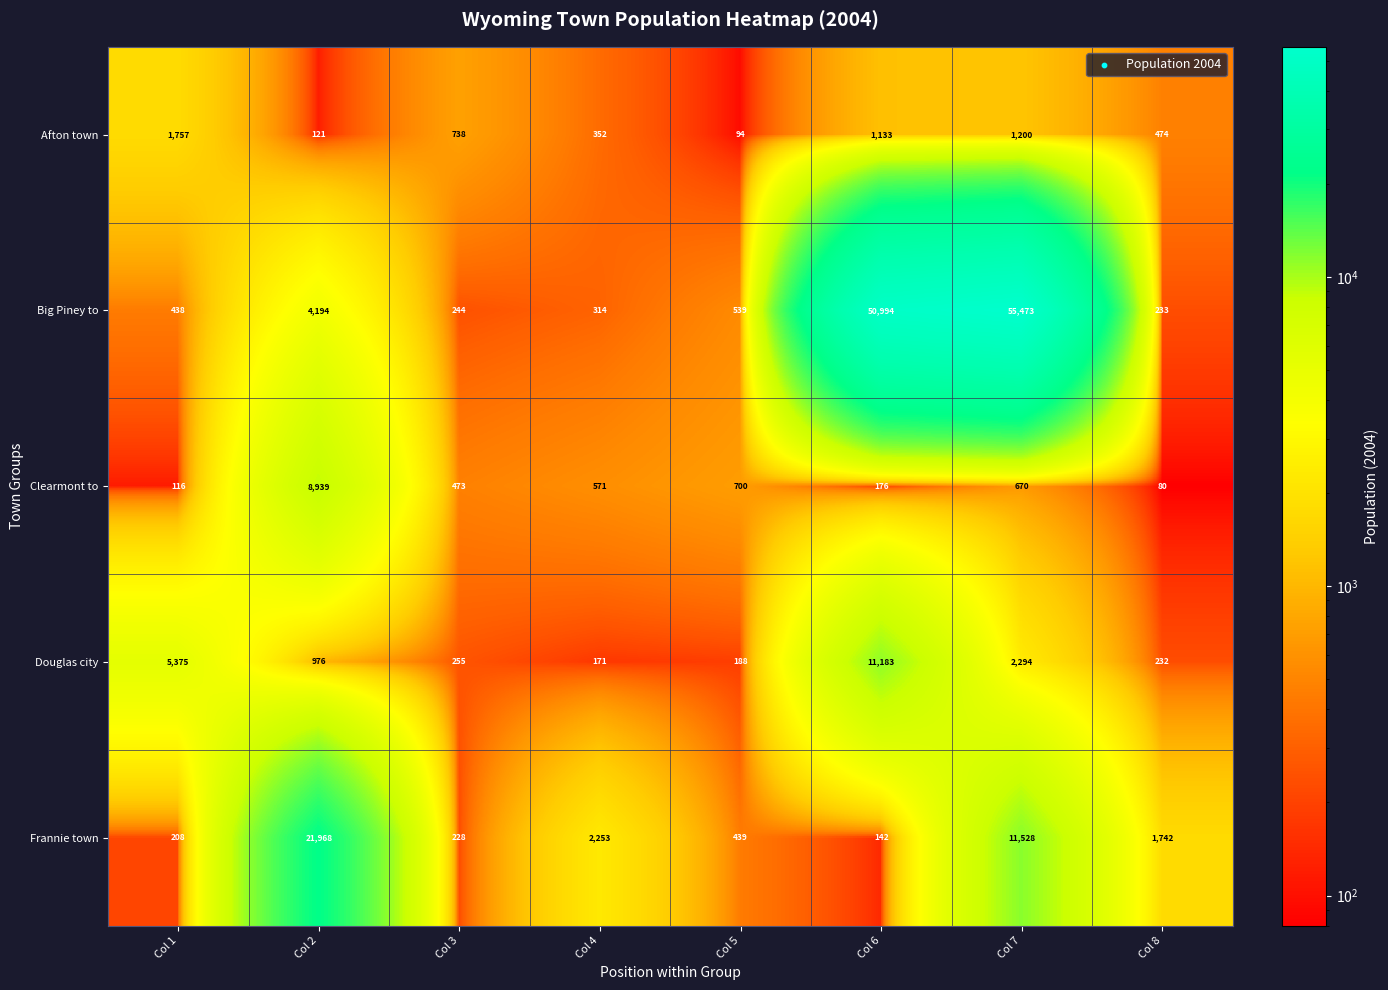

Rank the categories by Frannie town value from lowest to highest.

Col 6, Col 1, Col 3, Col 5, Col 8, Col 4, Col 7, Col 2